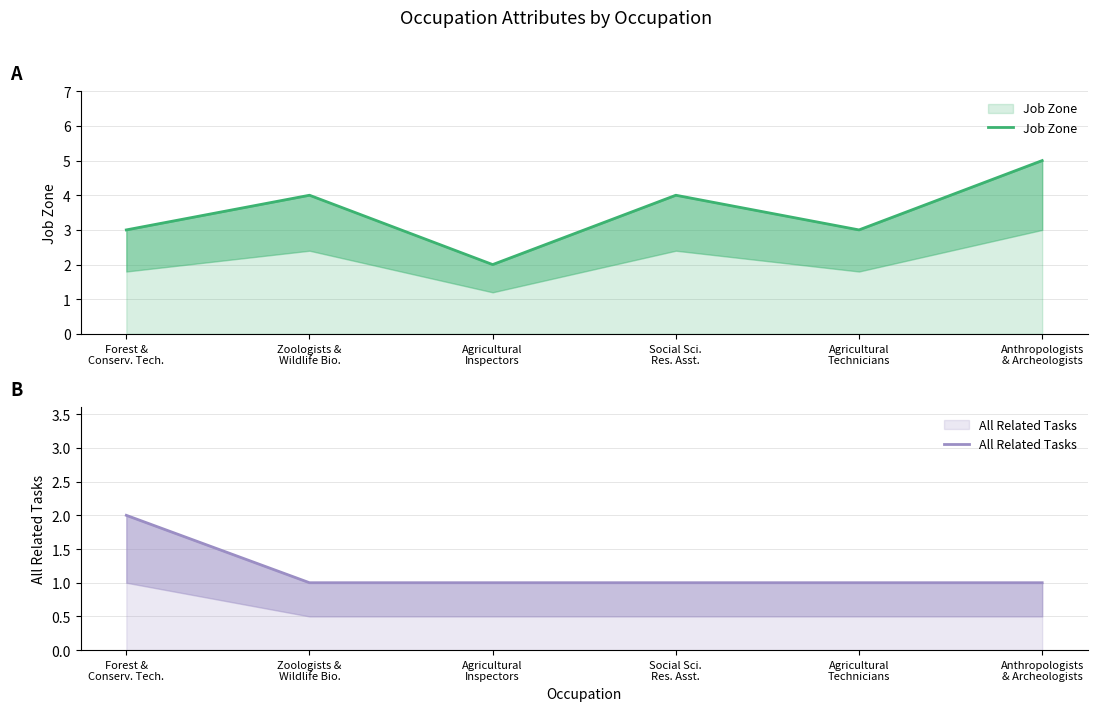

What is the smallest value displayed?

1